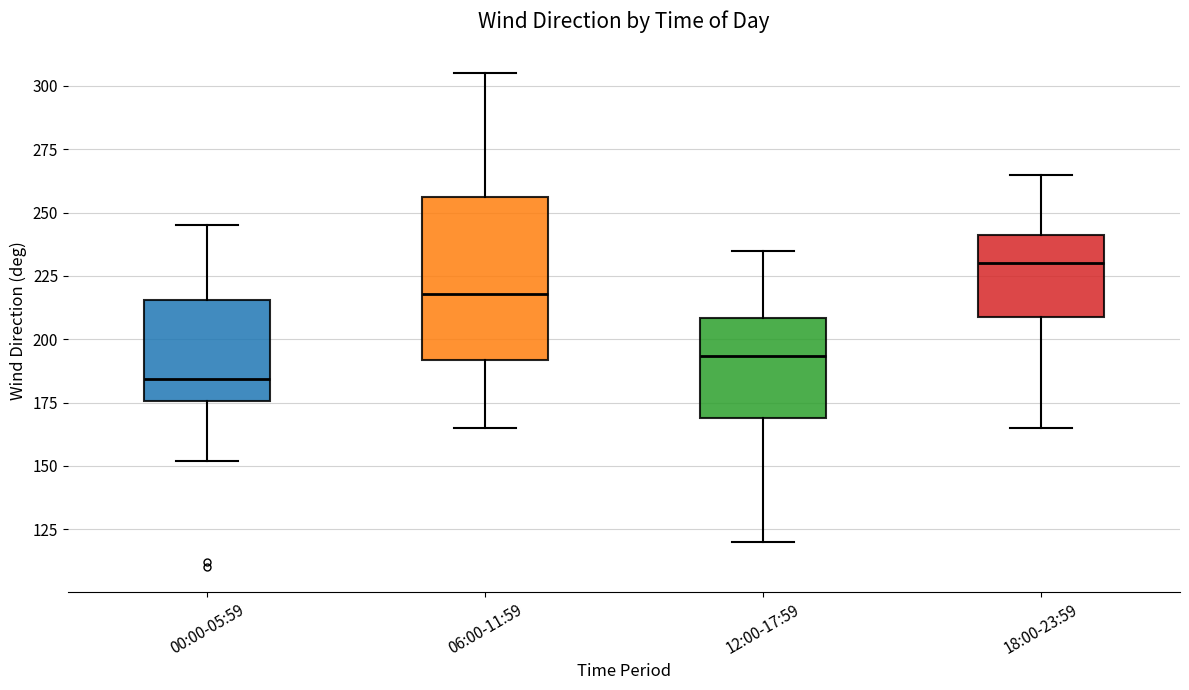

Which box's median line is the highest?

18:00-23:59